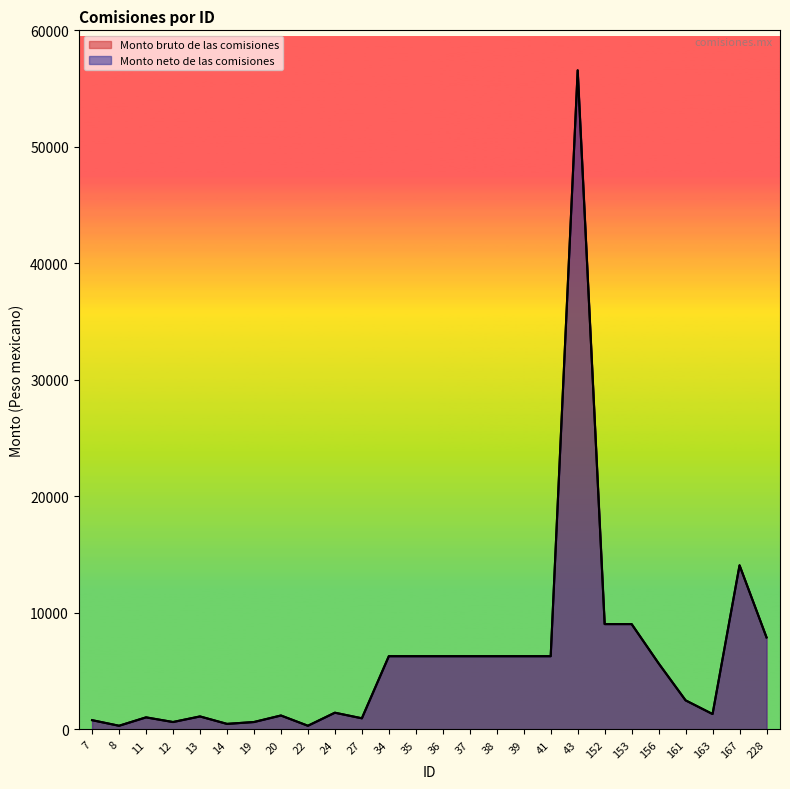

What value does the Monto neto de las comisiones series have at 34?

6290.0